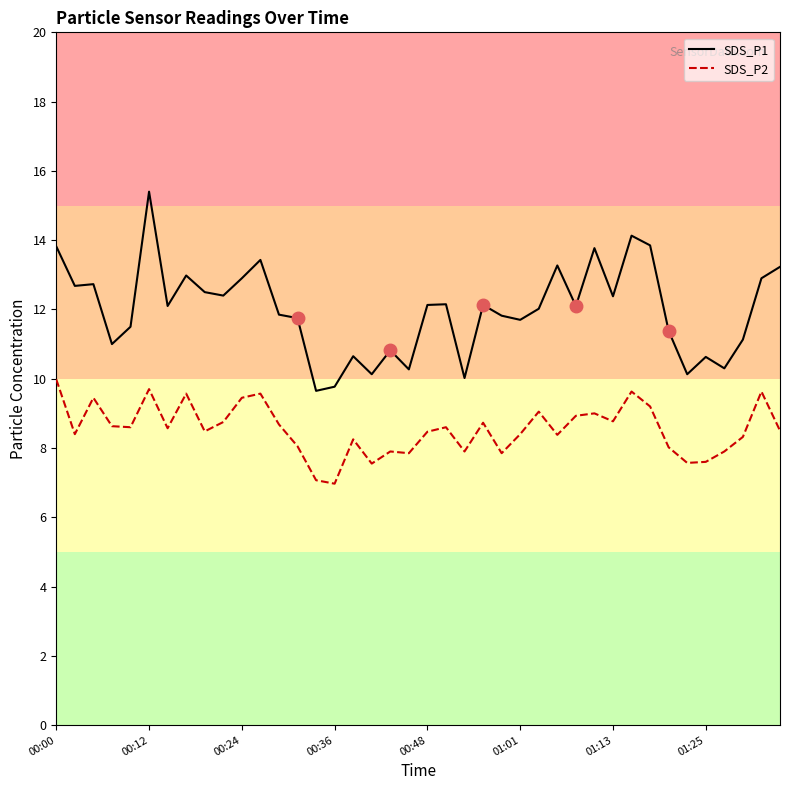

True or false: SDS_P1 and SDS_P2 cross at least once.

False